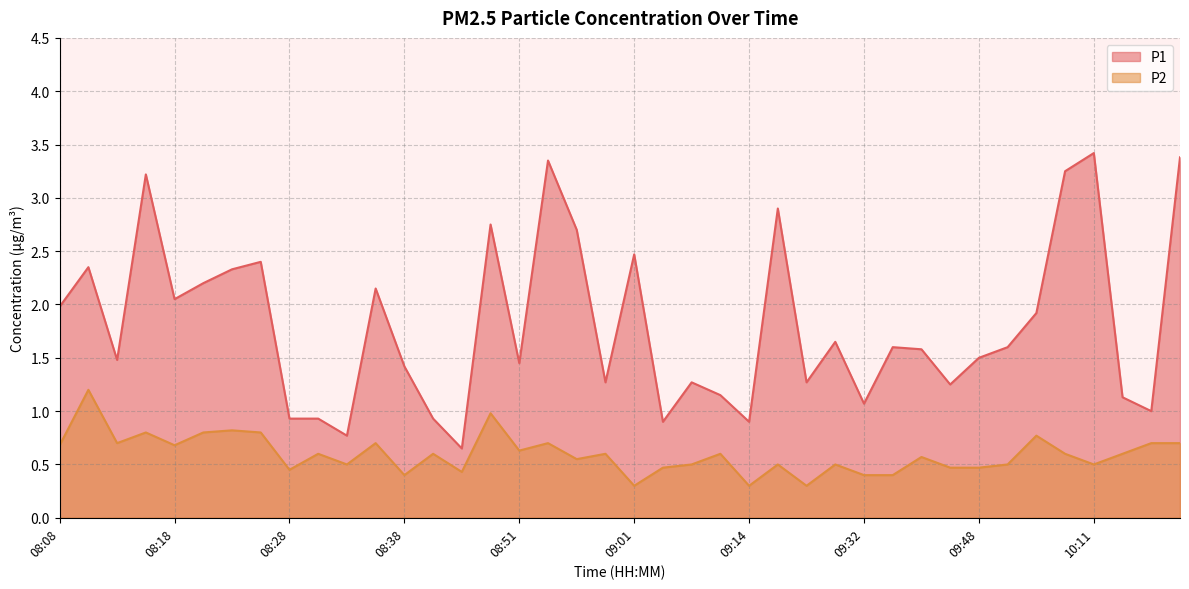

What is the smallest value displayed?

0.3